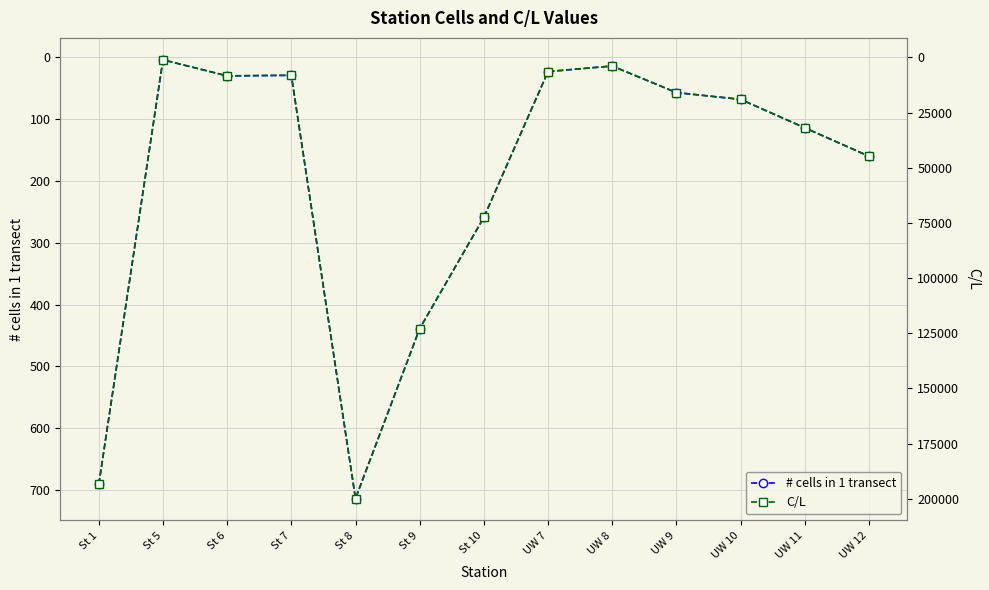

What is the sum of all # cells in 1 transect values?

2602